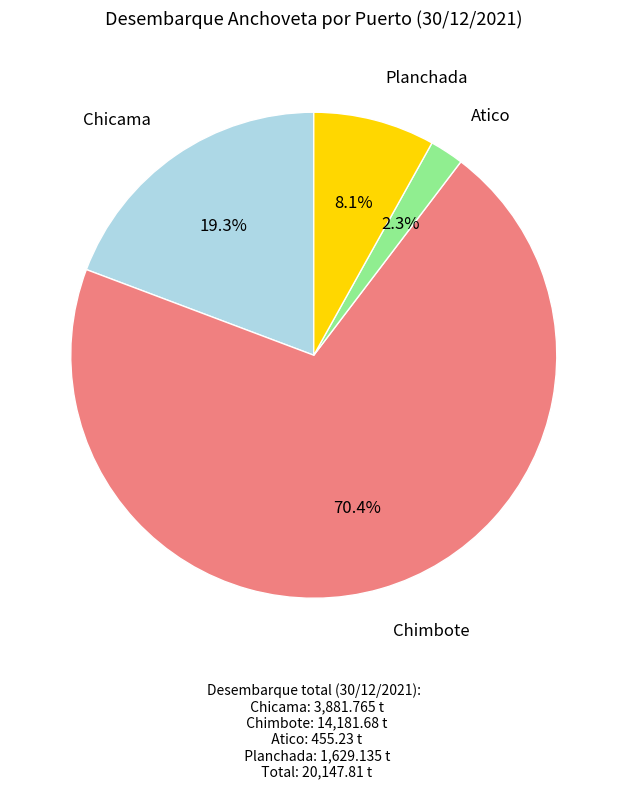

Is there a majority slice in this chart?

Yes